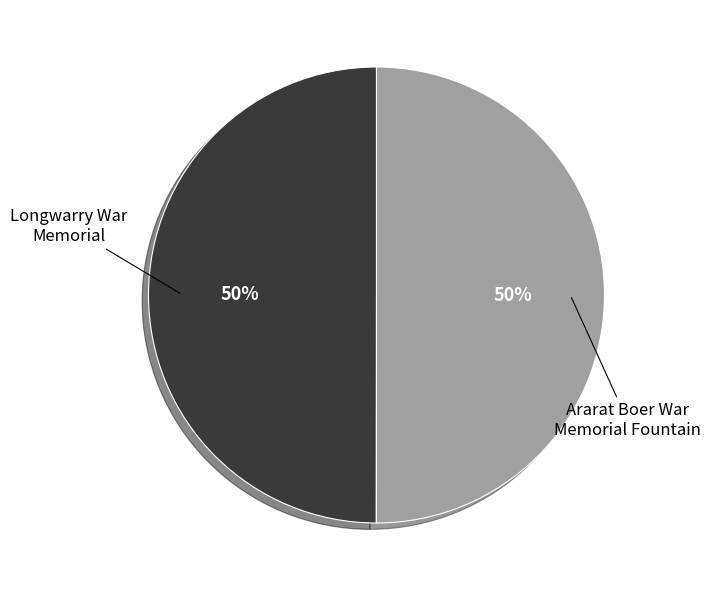

Do Ararat Boer War Memorial Fountain and Longwarry War Memorial together represent more than half of the pie?

Yes